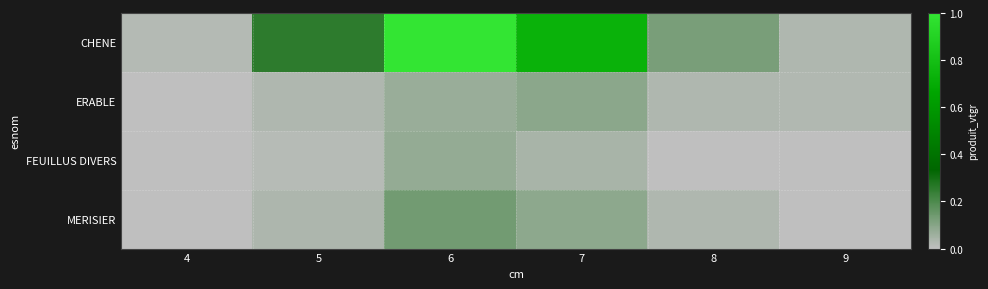

Which series has the largest total across all categories?

CHENE